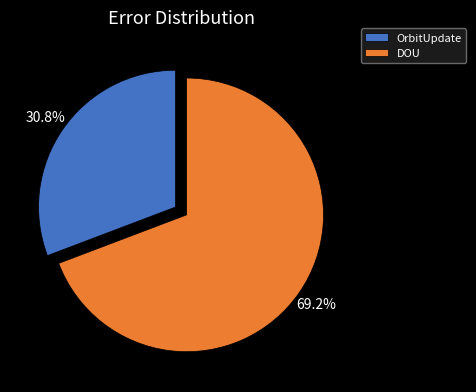

Which has a higher value, OrbitUpdate or DOU?

DOU